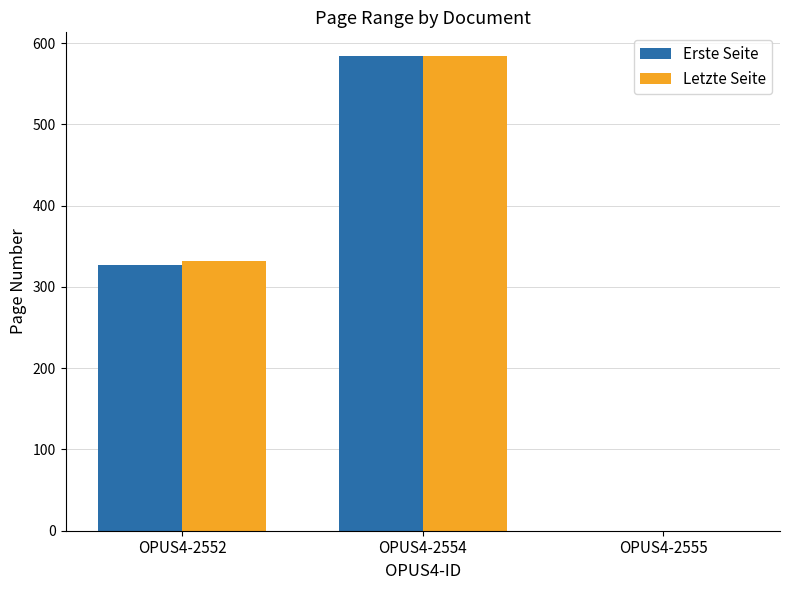

Where is Erste Seite nearest to the value 292?

OPUS4-2552